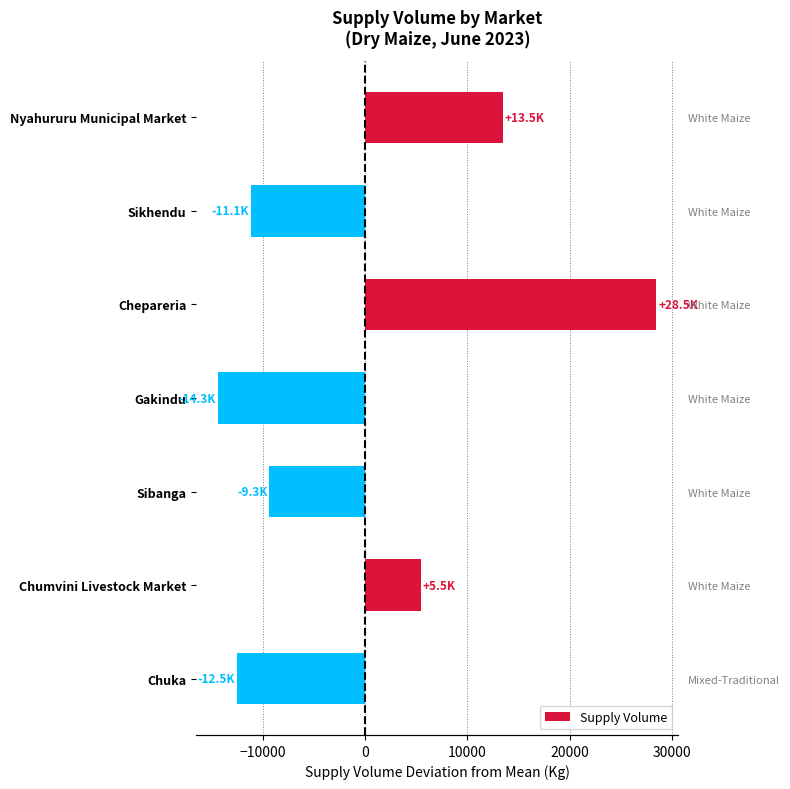

How many categories are shown in the chart?

7